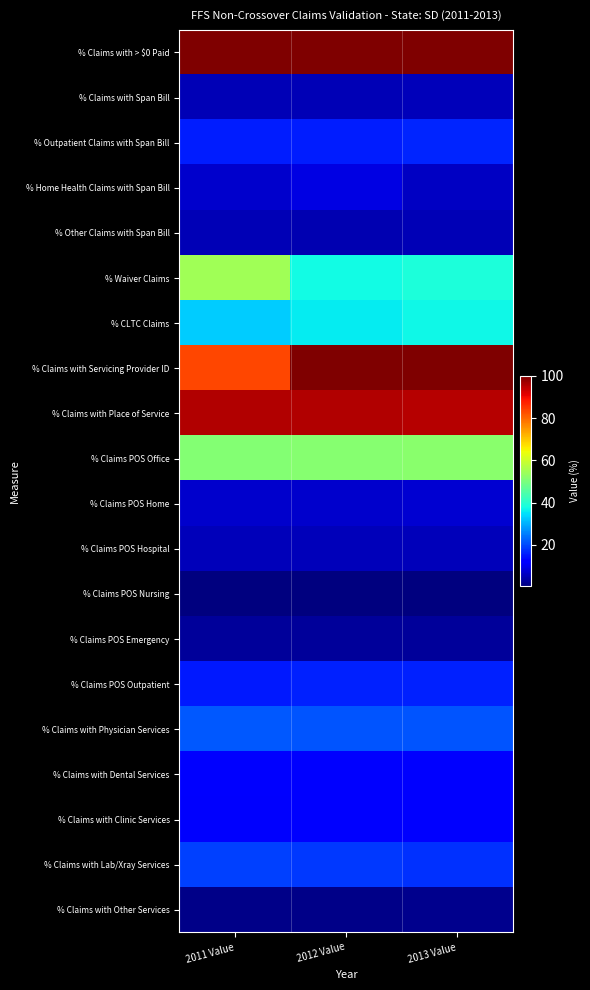

Rank the series at 2012 Value from lowest to highest value.

% Claims POS Nursing, % Claims with Other Services, % Claims POS Emergency, % Other Claims with Span Bill, % Claims with Span Bill, % Claims POS Hospital, % Claims POS Home, % Home Health Claims with Span Bill, % Claims with Clinic Services, % Claims with Dental Services, % Outpatient Claims with Span Bill, % Claims POS Outpatient, % Claims with Lab/Xray Services, % Claims with Physician Services, % CLTC Claims, % Waiver Claims, % Claims POS Office, % Claims with Place of Service, % Claims with Servicing Provider ID, % Claims with > $0 Paid